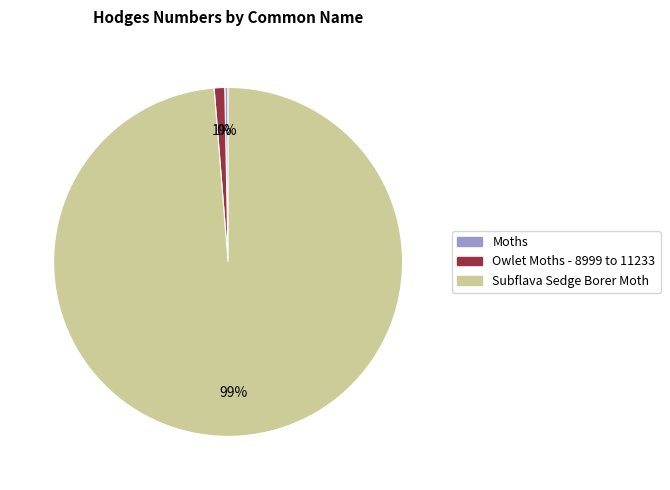

Do Moths and Subflava Sedge Borer Moth together represent more than half of the pie?

Yes